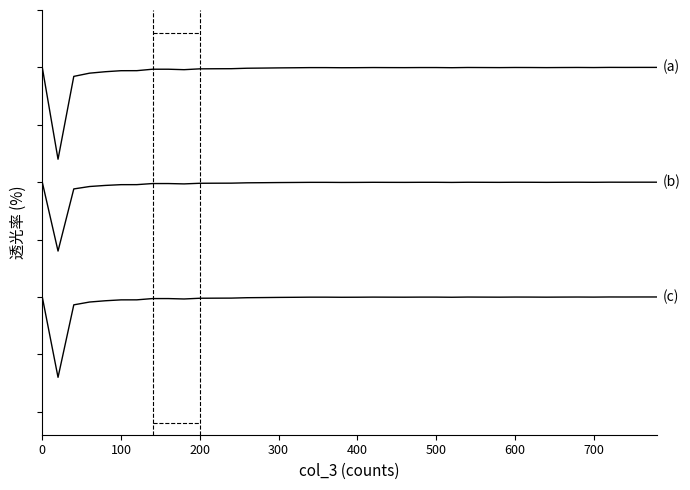

The value of (b) at 600 is 2.0. True or false?

True